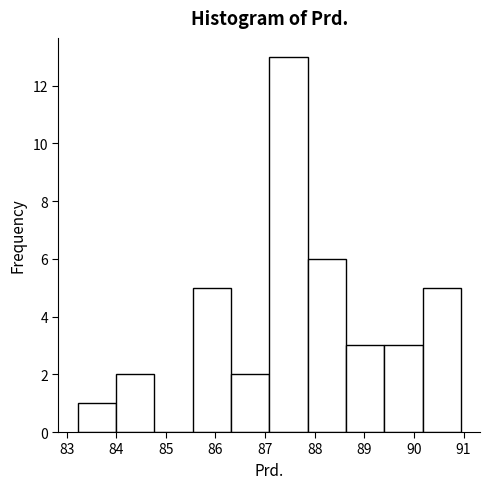

Reading left to right, transcribe this chart: for each bar, give the range it covers on the x-axis and its height. Neither the bar edges nor the heights are printed on the chart, so give them approximately, as read against the axes.

83.2 to 84.0: 1
84.0 to 84.8: 2
84.8 to 85.5: 0
85.5 to 86.3: 5
86.3 to 87.1: 2
87.1 to 87.9: 13
87.9 to 88.6: 6
88.6 to 89.4: 3
89.4 to 90.2: 3
90.2 to 90.9: 5